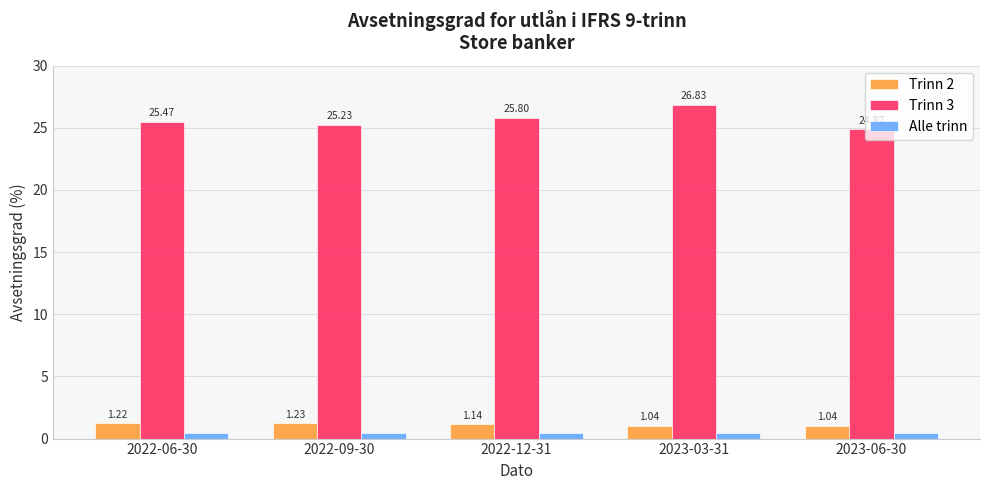

Which series changed the most between 2022-06-30 and 2022-12-31?

Trinn 3